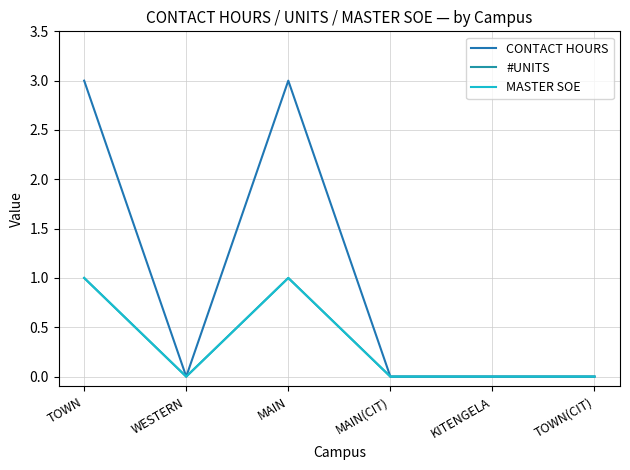

Is this an area chart (filled region under the line)?

No